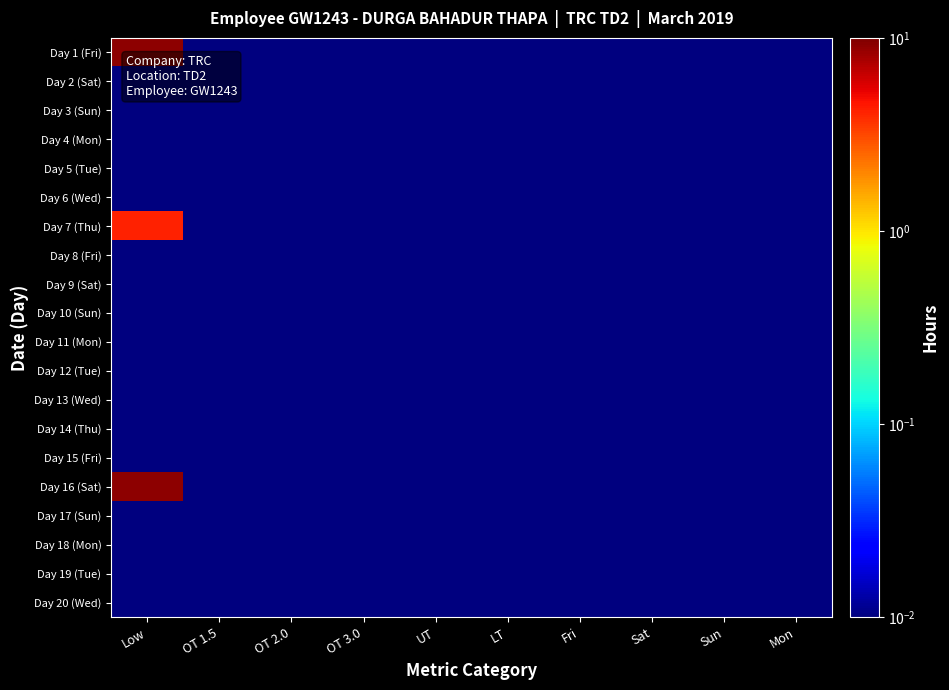

Which series changed the most between LT and Sat?

Day 1 (Fri)